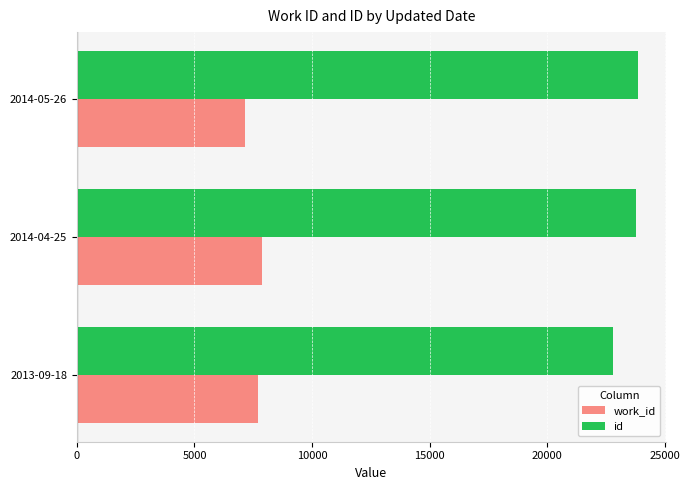

At which category is the sum across all series the highest?

2014-04-25